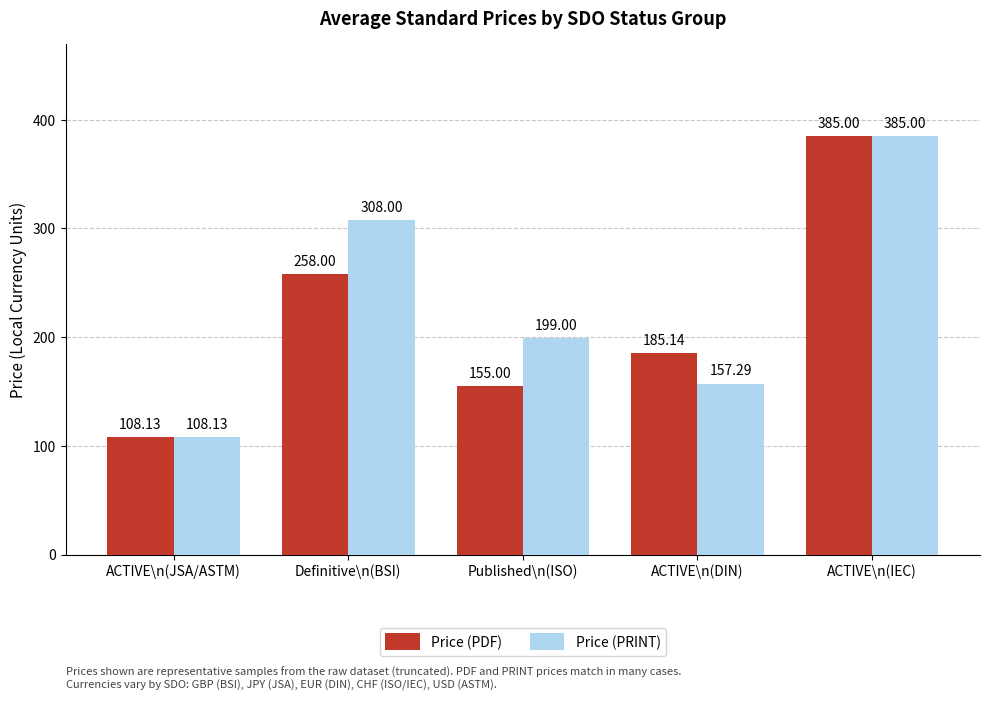

What is the difference between the second highest and minimum values in the Price (PRINT) series?

199.9